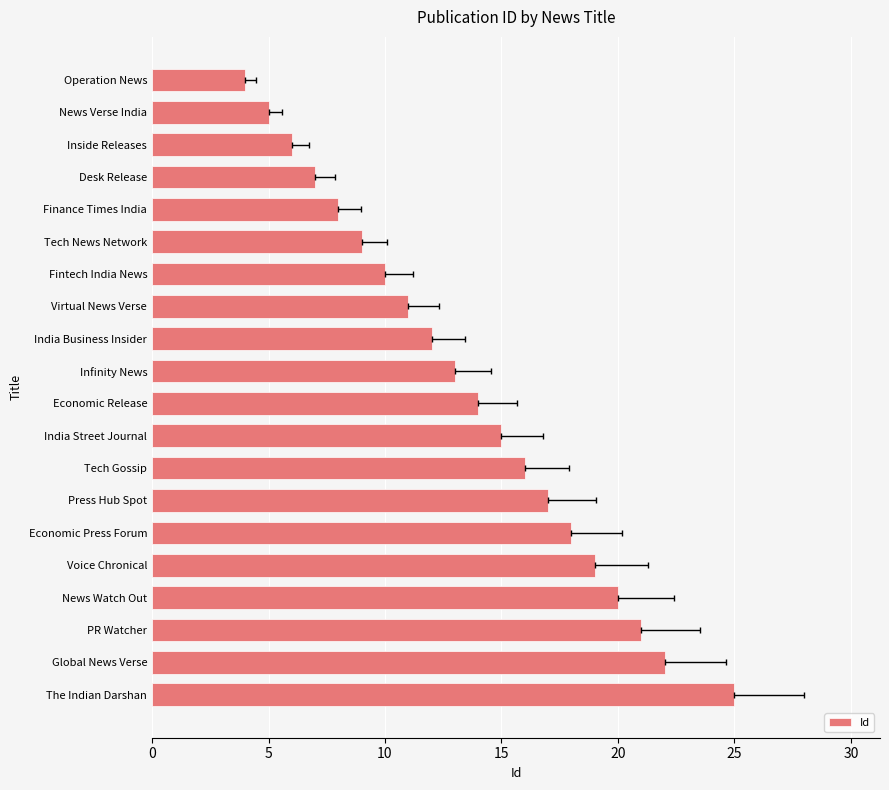

What is the greatest value displayed?

25